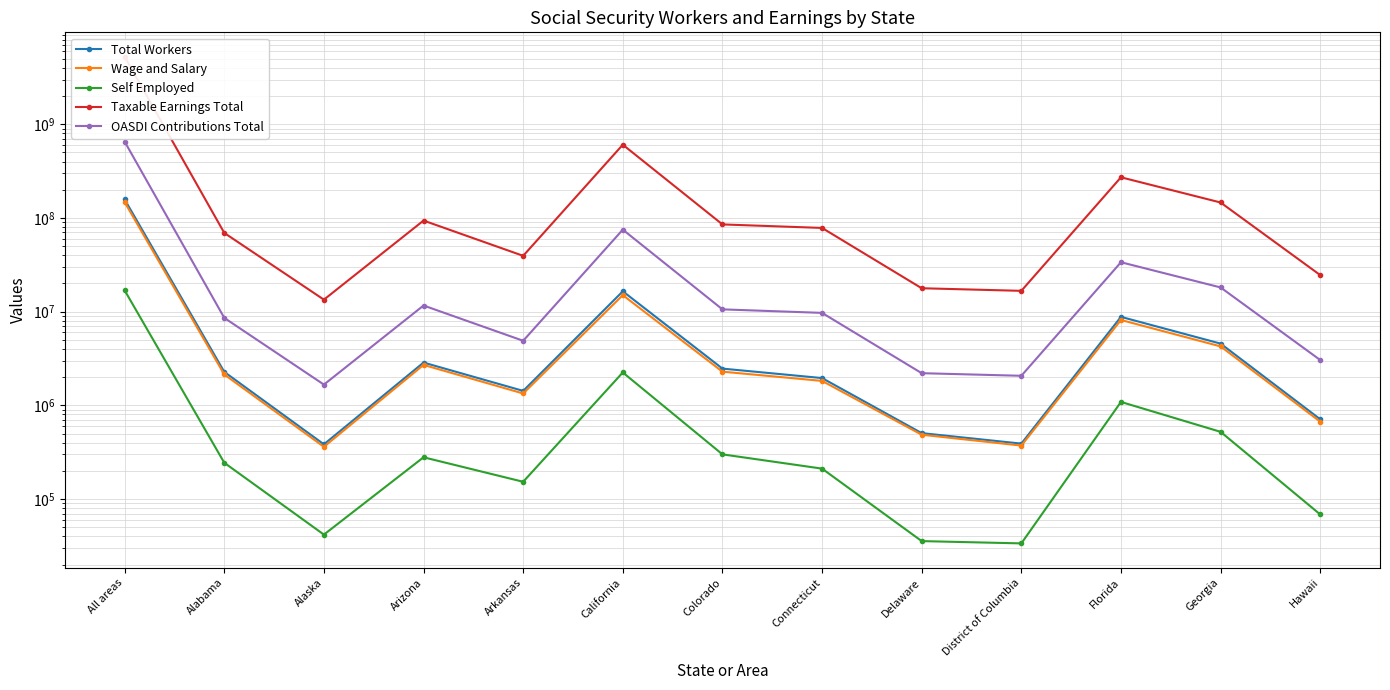

Which category has the lowest value across all series?

District of Columbia